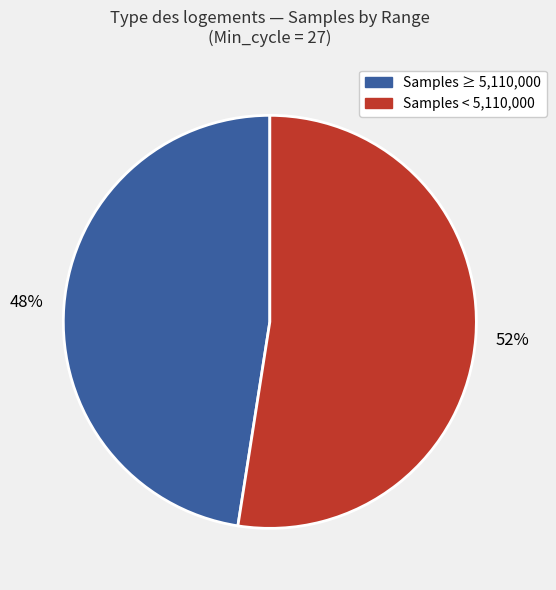

Approximately how many times larger is the value at Samples ≥ 5,110,000 compared to Samples < 5,110,000?

0.9